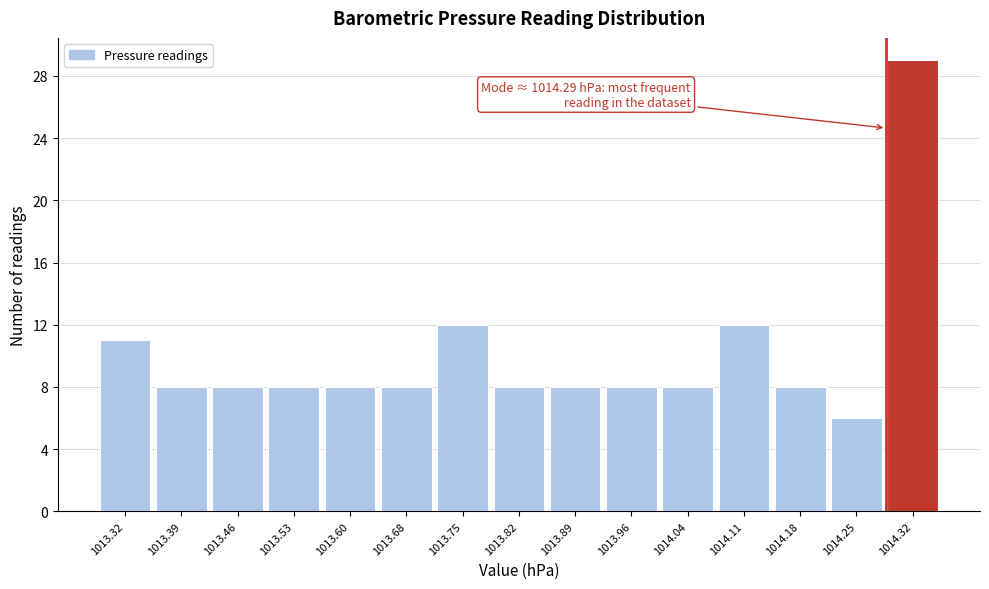

Which range on the x-axis has the tallest bar?

1014.288 to 1014.360